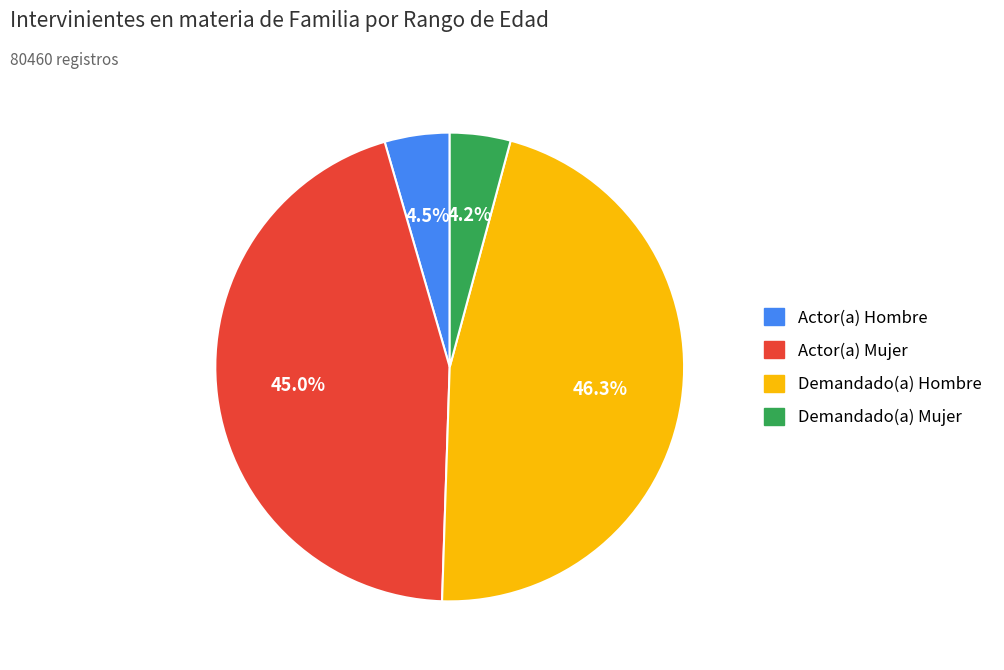

Does any single category account for the majority?

No